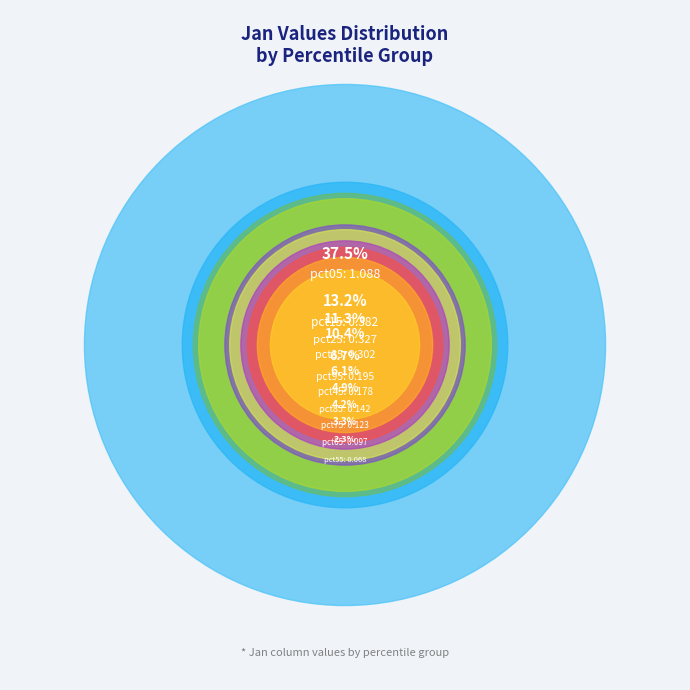

Is it true that pct55 is 2% of the pie?

True